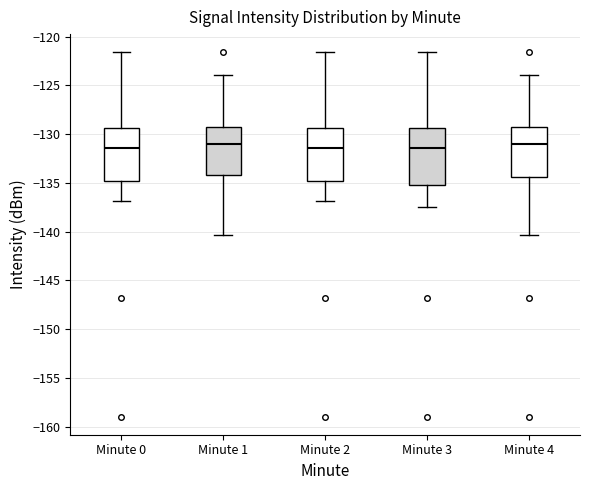

Reading left to right, read every box against the y-axis: the position of its median line, the range the box covers, and the ends of its whiskers. The values are not printed on the chart, so give them approximately, as read against the axis.

Minute 0: median -131.5, box -135.0 to -129.5, whiskers -137.0 to -121.5
Minute 1: median -131.0, box -134.0 to -129.5, whiskers -140.5 to -124.0
Minute 2: median -131.5, box -135.0 to -129.5, whiskers -137.0 to -121.5
Minute 3: median -131.5, box -135.5 to -129.5, whiskers -137.5 to -121.5
Minute 4: median -131.0, box -134.5 to -129.5, whiskers -140.5 to -124.0